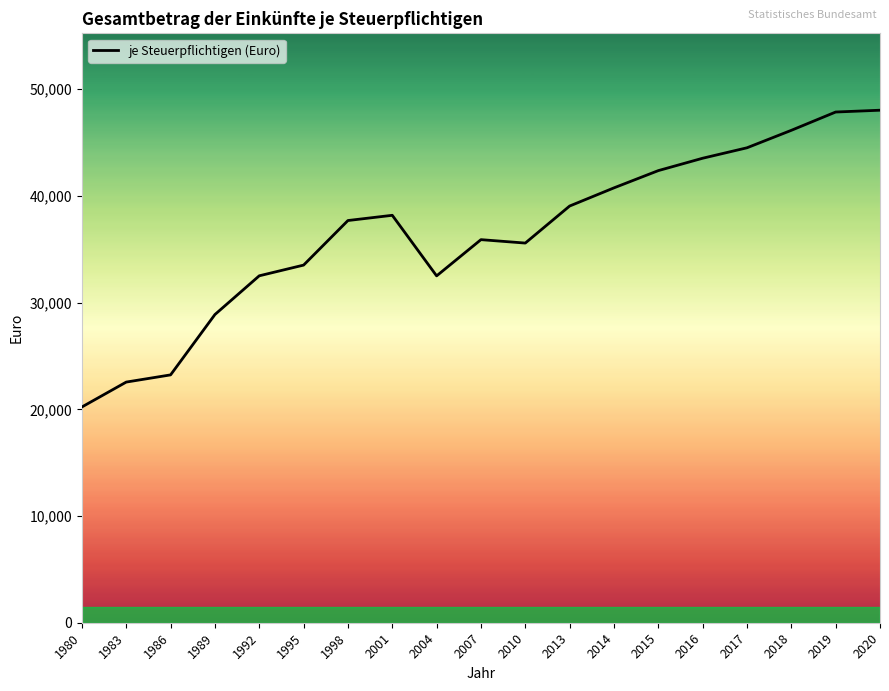

What value does the data have at 2014, to the nearest 10?

40760